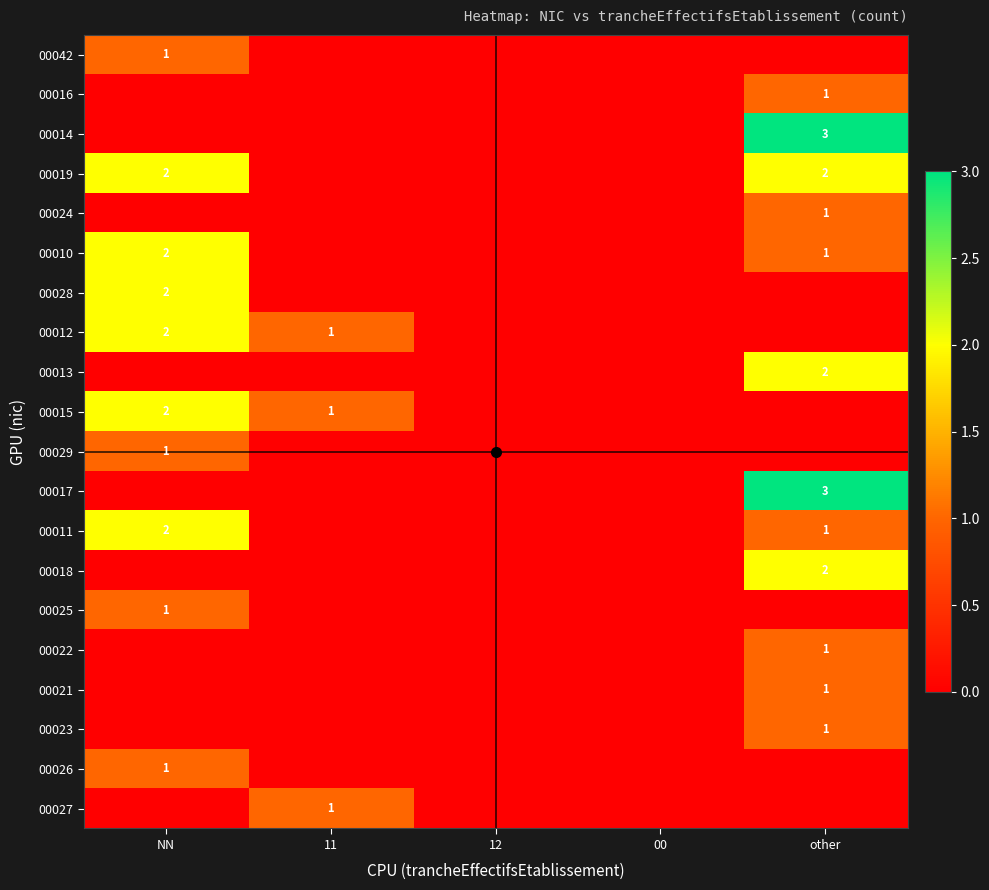

List the series in order of their peak value, lowest first.

00042, 00016, 00024, 00029, 00025, 00022, 00021, 00023, 00026, 00027, 00019, 00010, 00028, 00012, 00013, 00015, 00011, 00018, 00014, 00017